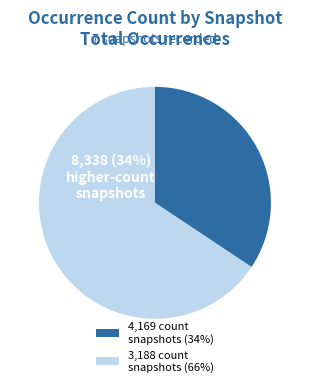

True or false: 3,188 count snapshots (66%) accounts for 58% of the total.

False